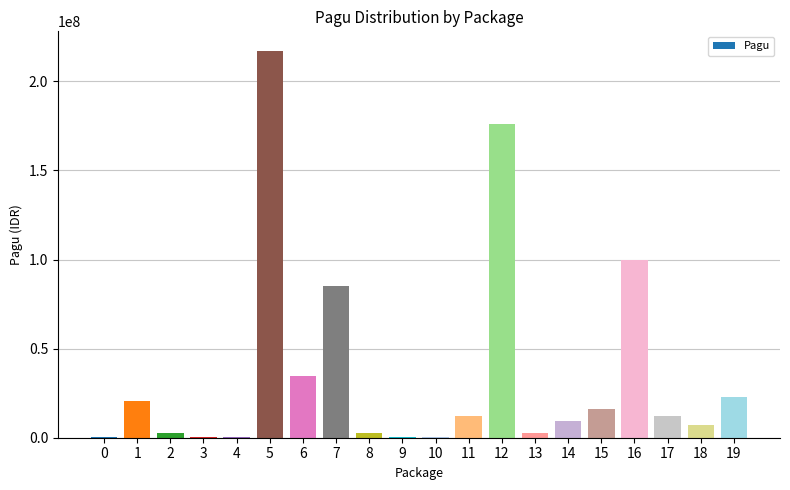

Which has a higher value, 10 or 5?

5